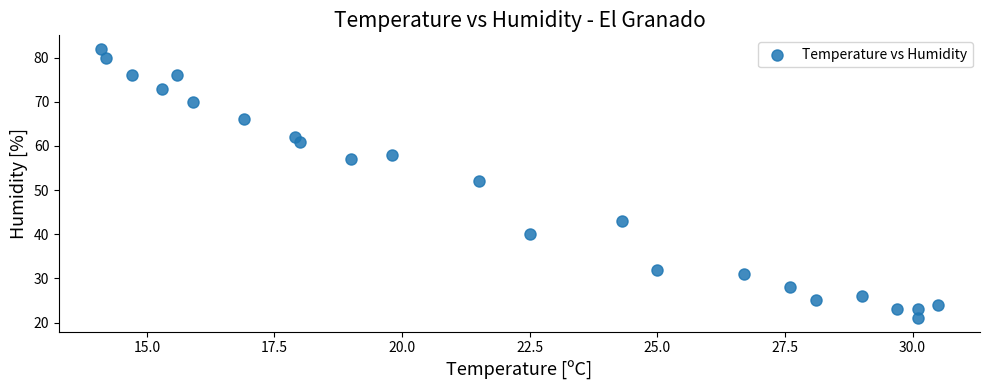

What Y value in the scatter plot is closest to 51?

52